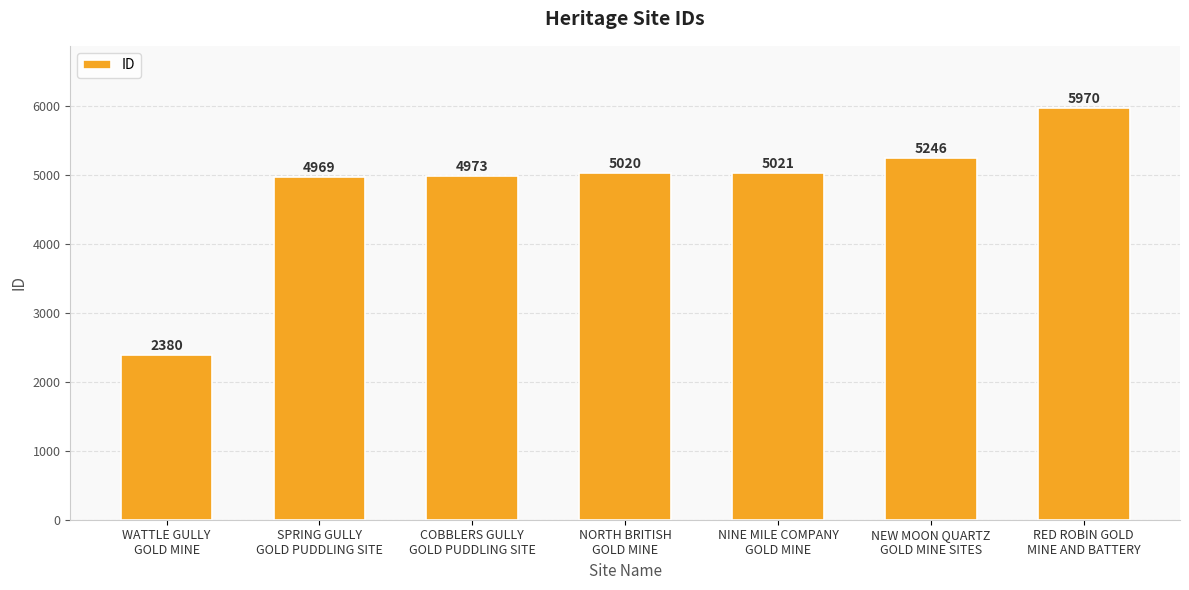

How many bars are there in total?

7